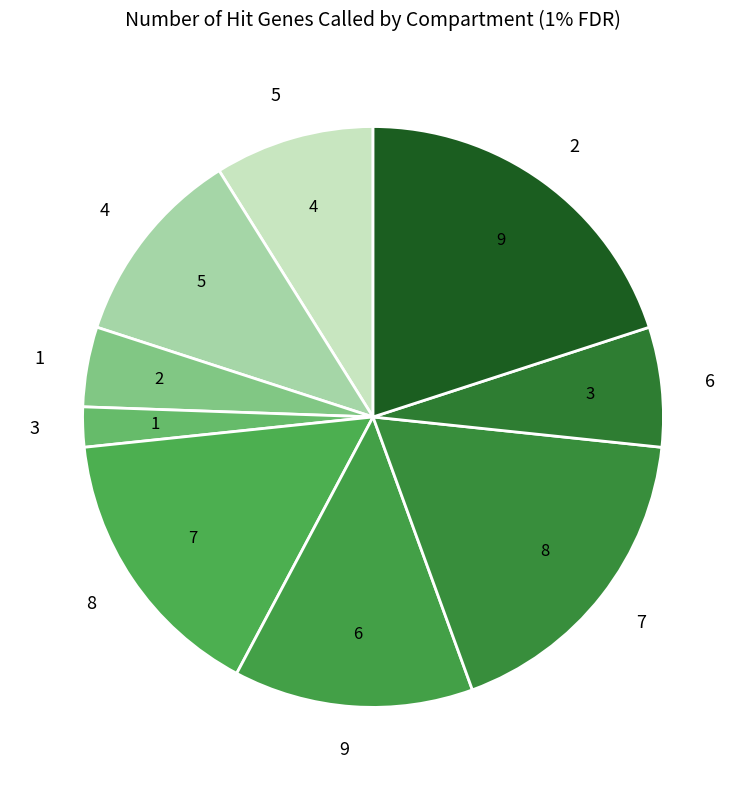

Is the sum of 5 and 1 greater than half?

No